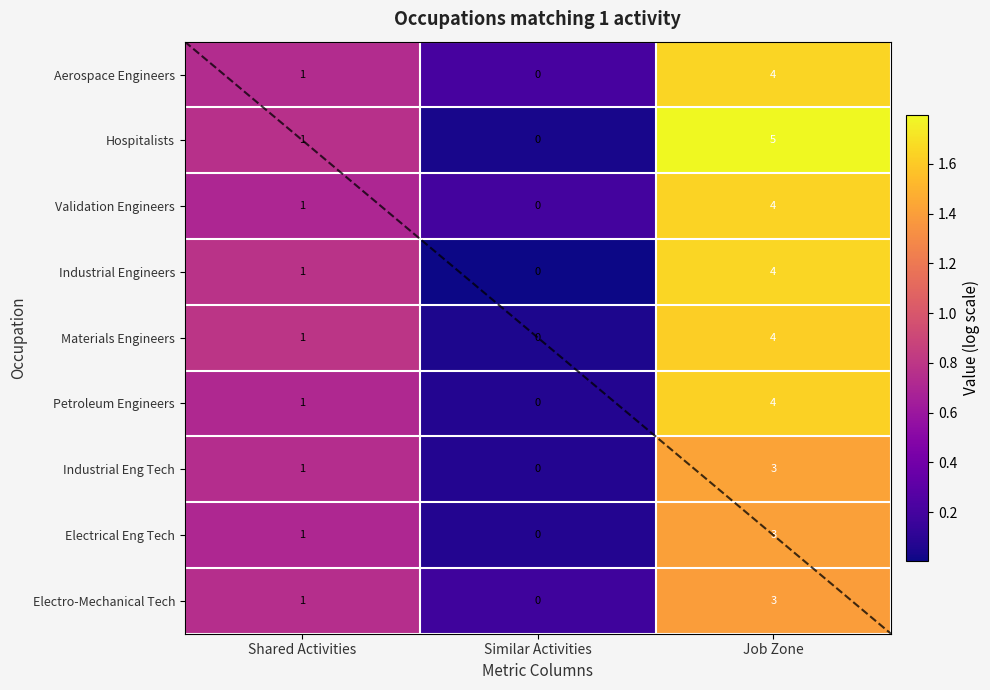

Count the Aerospace Engineers values in the range 0 to 1.

2